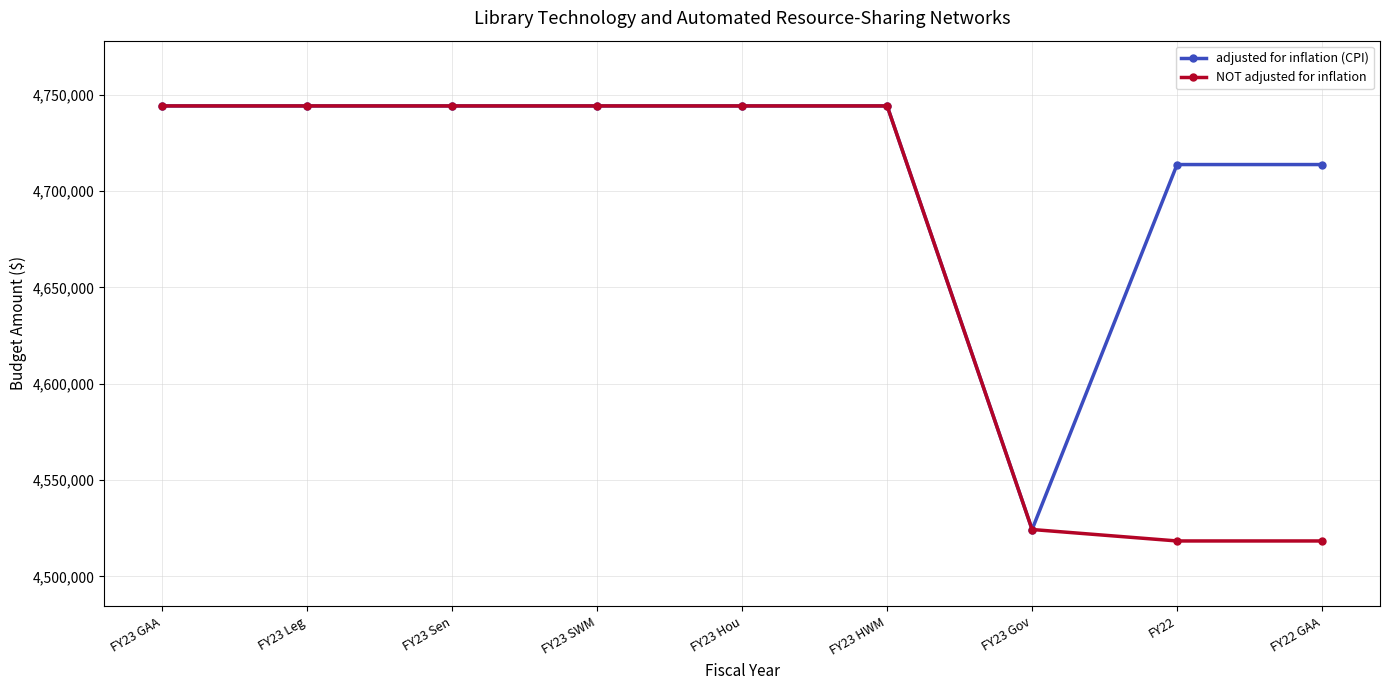

What is the difference between the adjusted for inflation (CPI) values at FY22 GAA and FY23 Hou?

30445